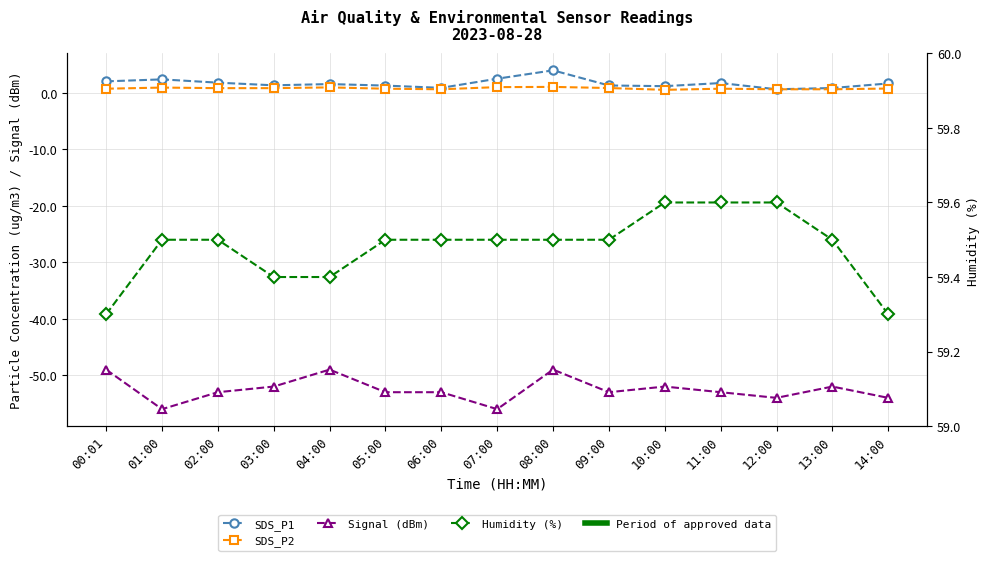

What is the value of the Humidity (%) point at the 15th from the left?

59.3